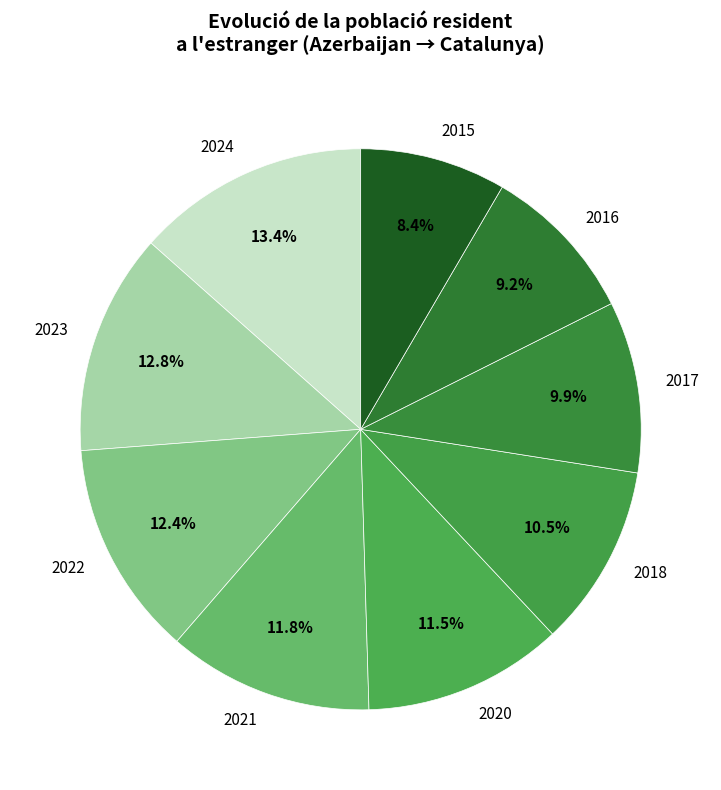

What is the smallest slice in the pie chart?

2015